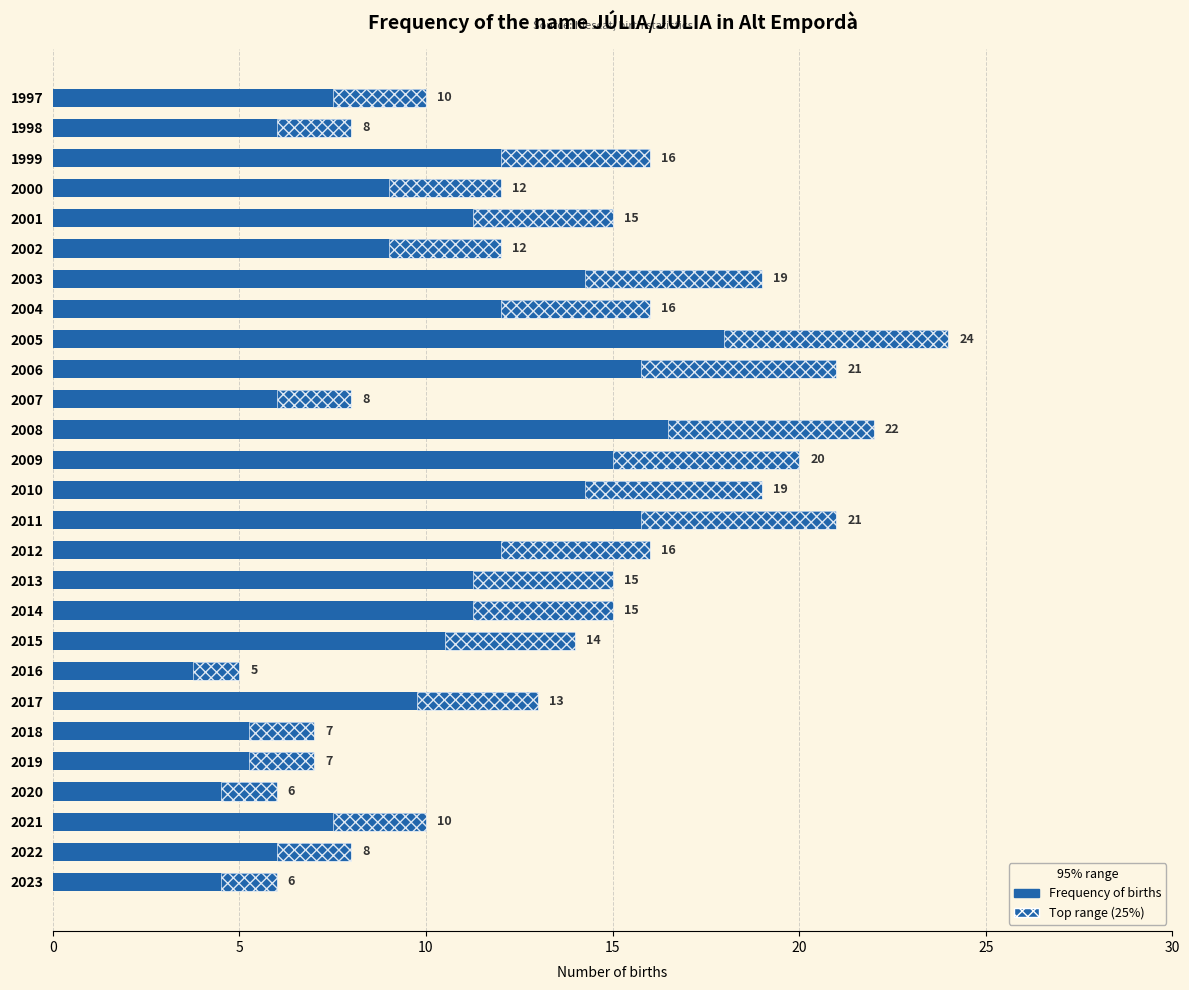

How many data points does each series have?

27